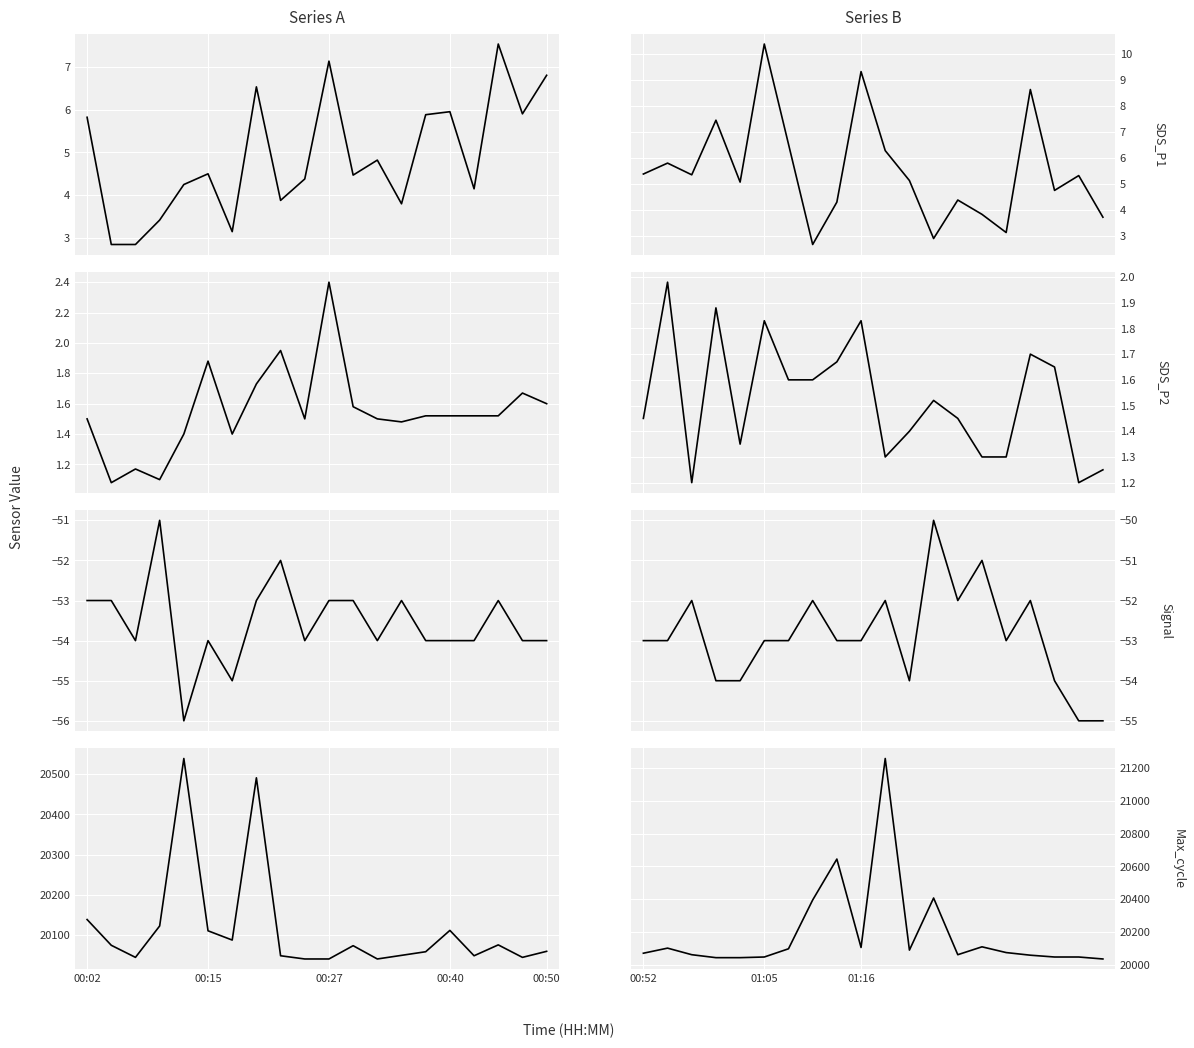

What is the average value of the Max_cycle series?

20191.2